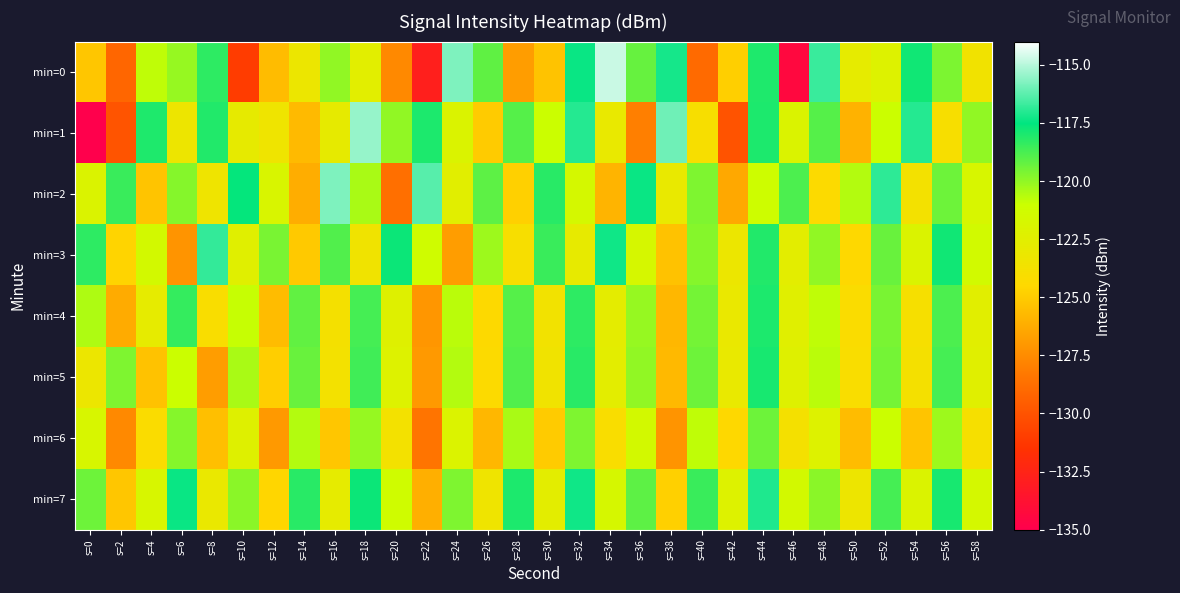

At s=12, list the series in order from smallest to largest.

min=6, min=4, min=0, min=5, min=7, min=1, min=2, min=3